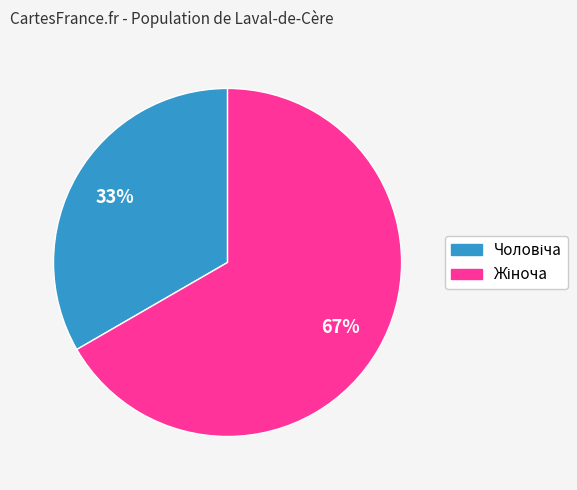

To the nearest percent, what is the average slice percentage?

50%